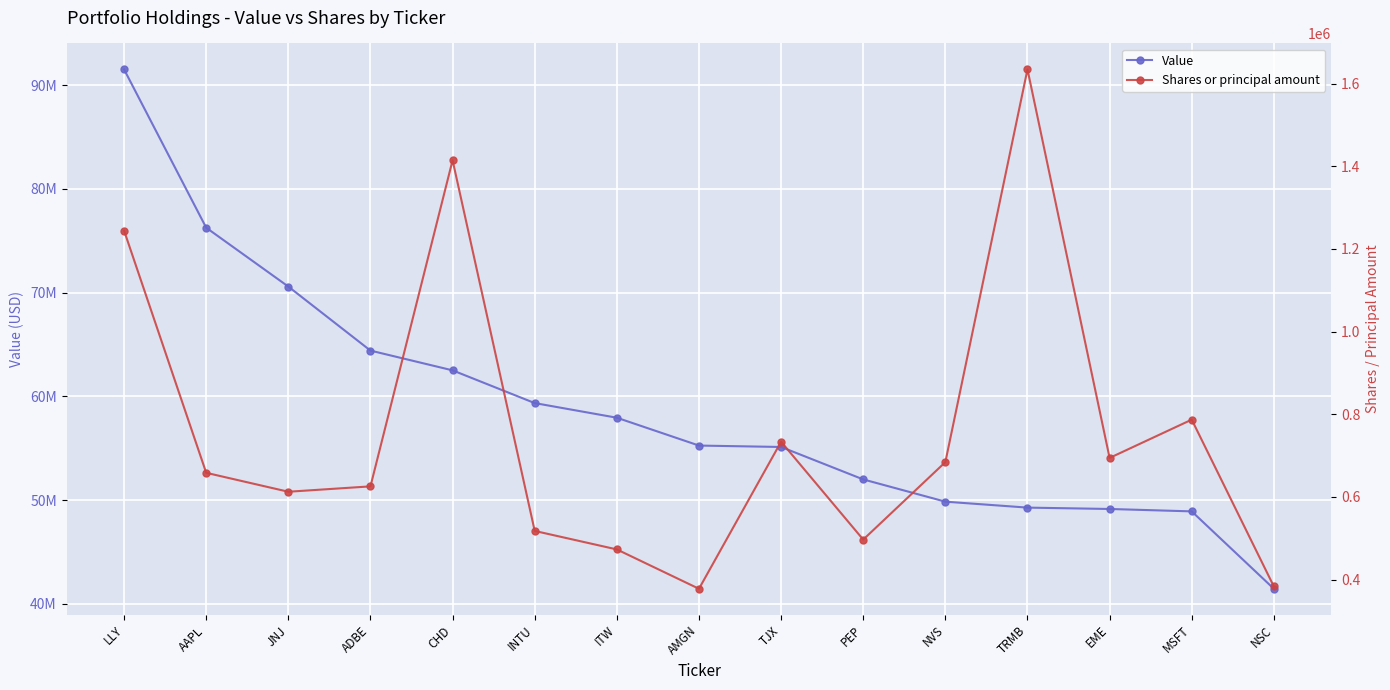

What is the difference between the second highest and second lowest values in the Value series?

27349000